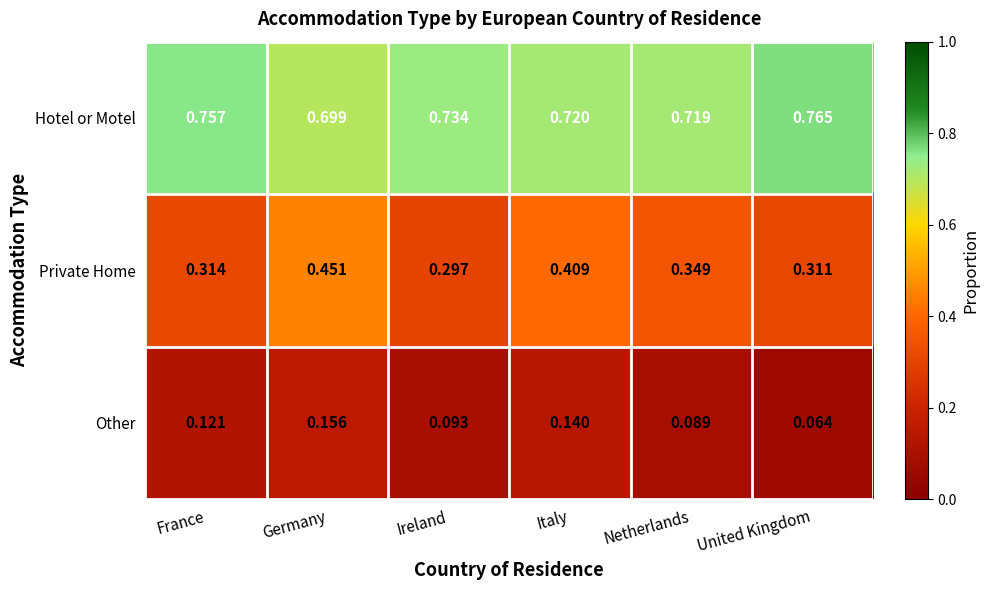

Which label corresponds to the smallest value in the chart?

United Kingdom